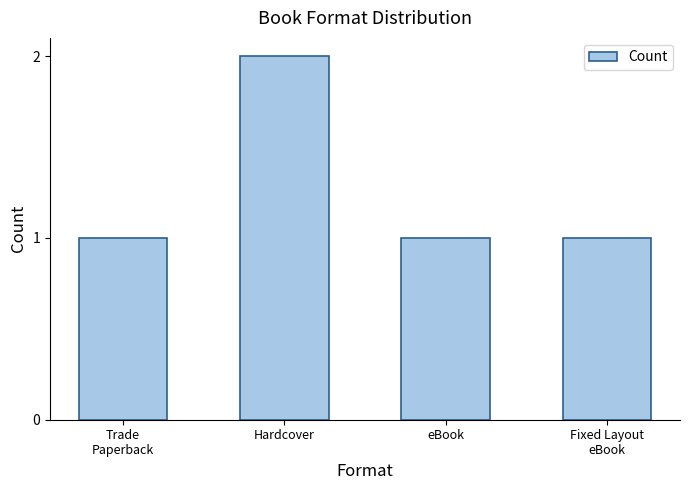

How many data points does each series have?

4